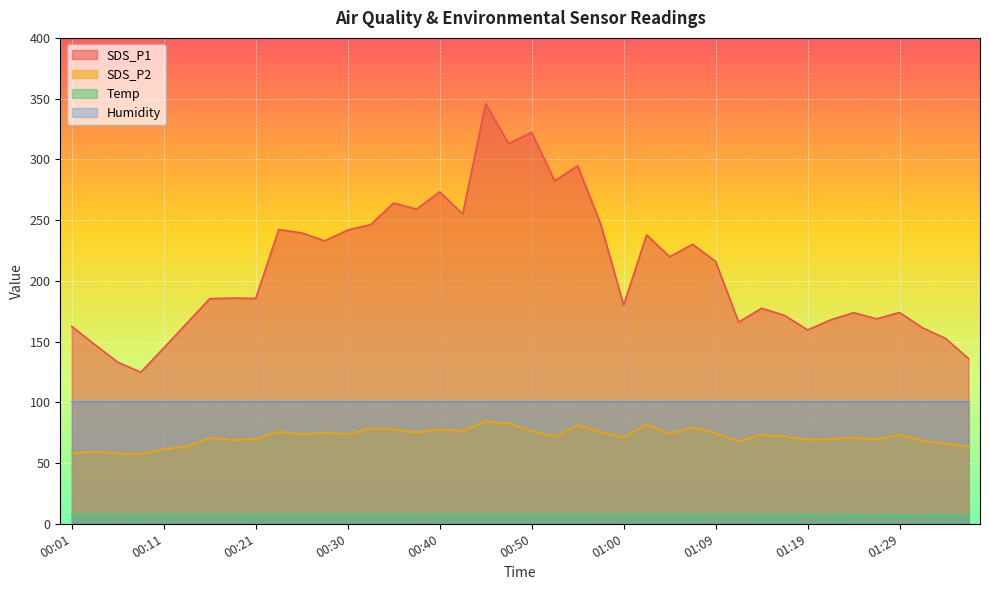

Which series has the largest range (max minus min)?

SDS_P1